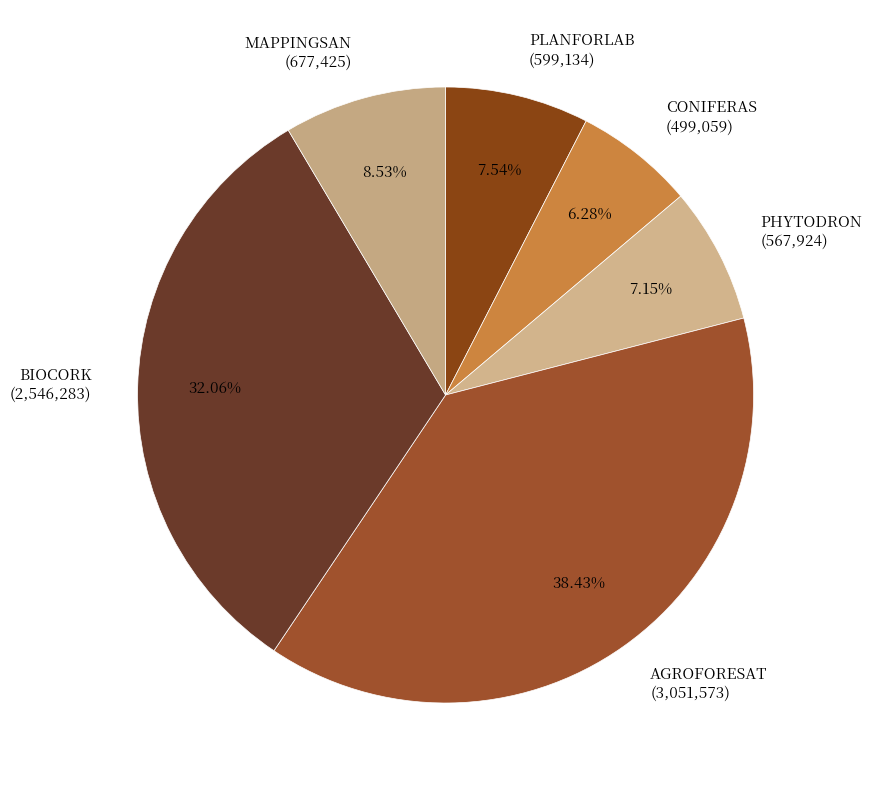

What percentage is the BIOCORK slice, to the nearest percent?

32%